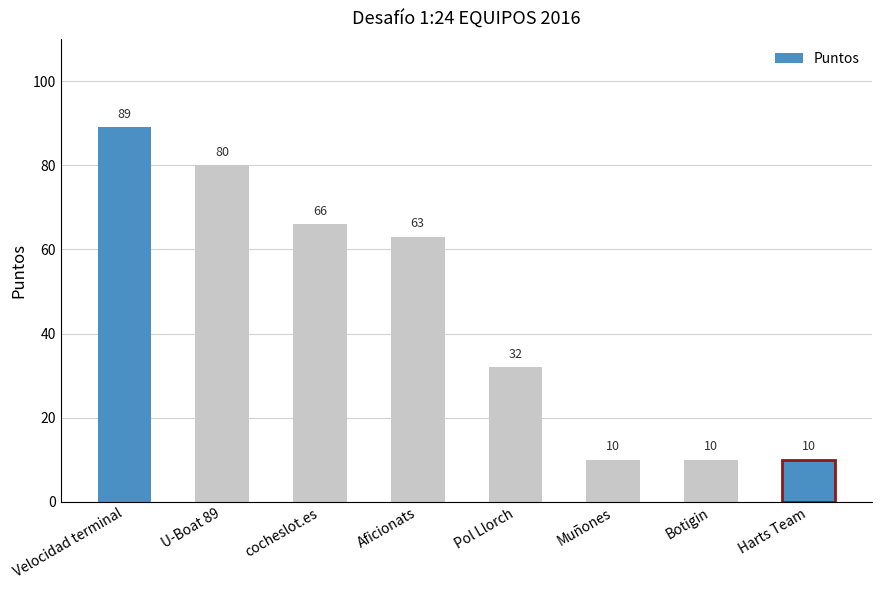

What is the value of the 6th bar from the left?

10